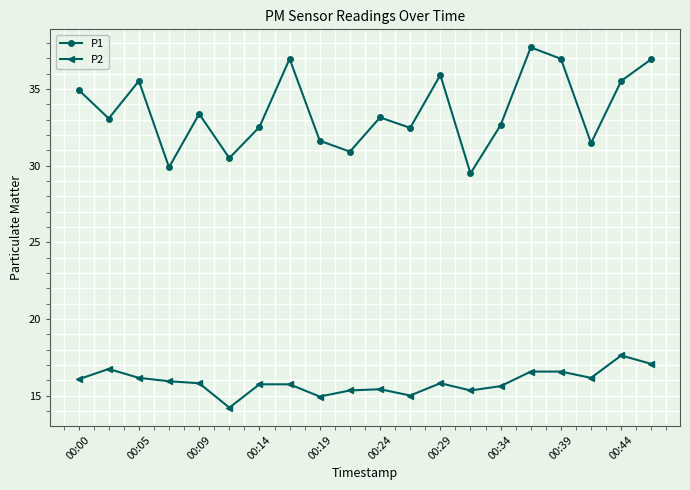

List the series in order of their overall mean, lowest first.

P2, P1